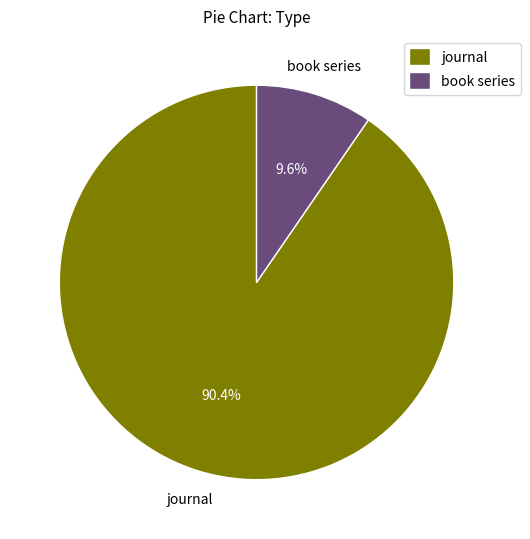

Do book series and journal together represent more than half of the pie?

Yes